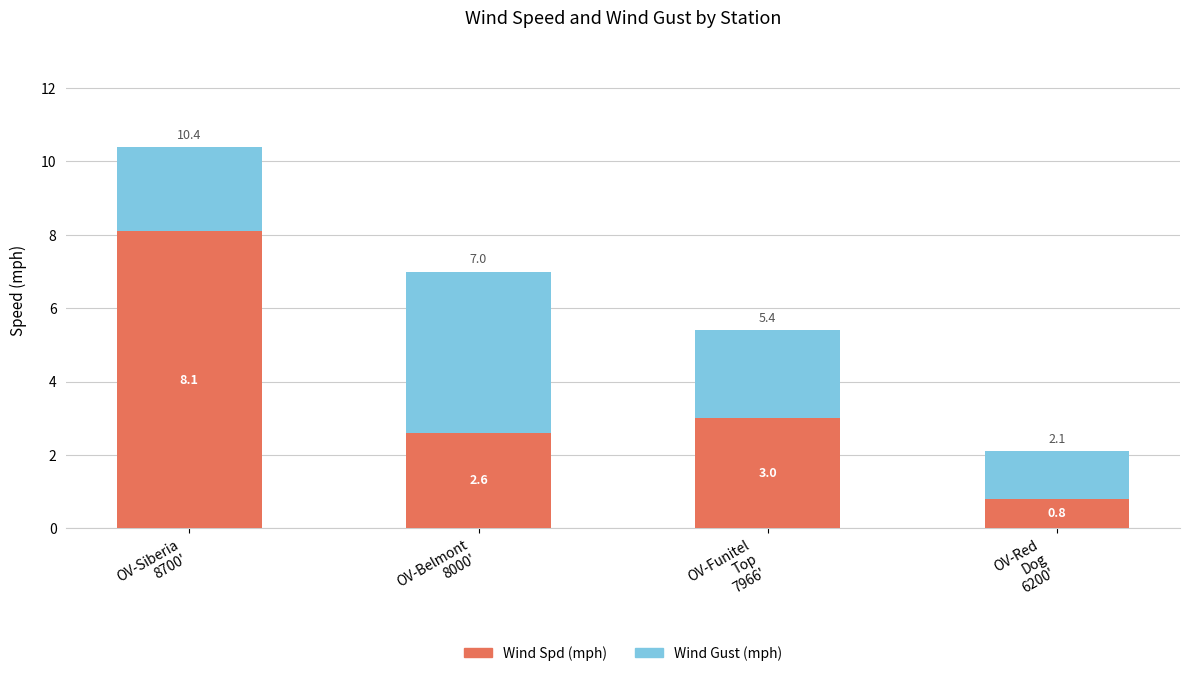

What is the sum of the Wind Spd (mph) values at OV-Red
Dog
6200' and OV-Funitel
Top
7966'?

3.8